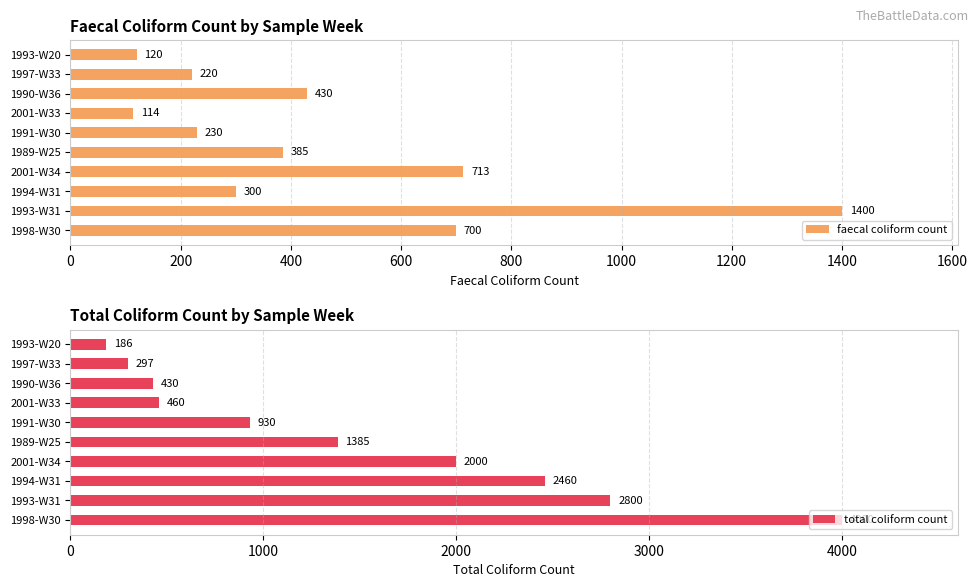

At which category is the sum across all series the highest?

1800